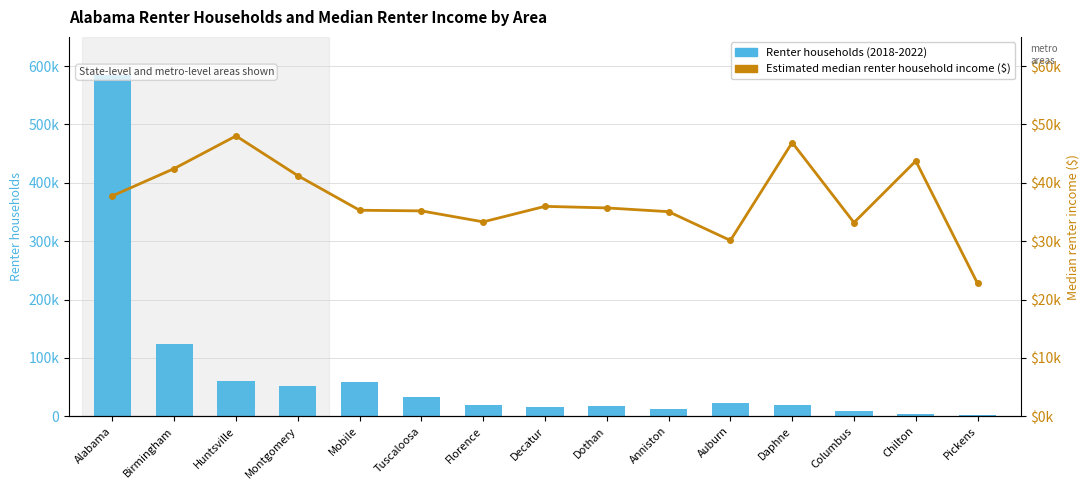

Rank the categories by Estimated median renter household income ($) value from highest to lowest.

Huntsville, Daphne, Chilton, Birmingham, Montgomery, Alabama, Decatur, Dothan, Mobile, Tuscaloosa, Anniston, Florence, Columbus, Auburn, Pickens